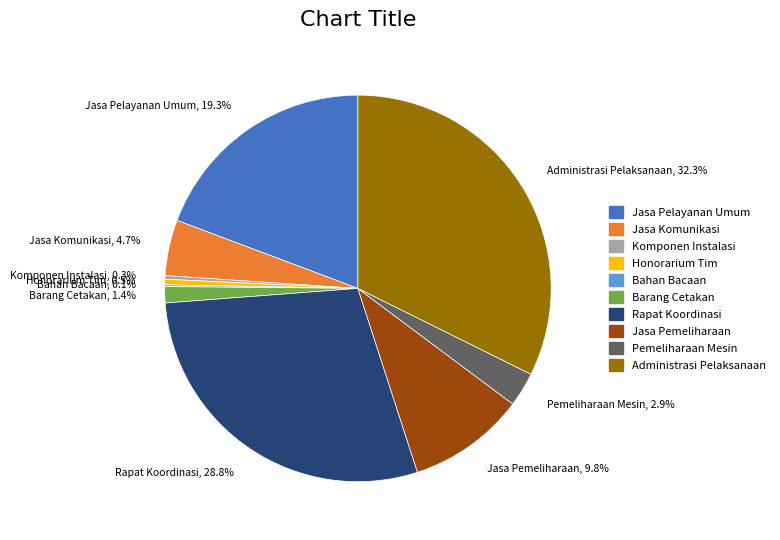

Does any single category account for the majority?

No